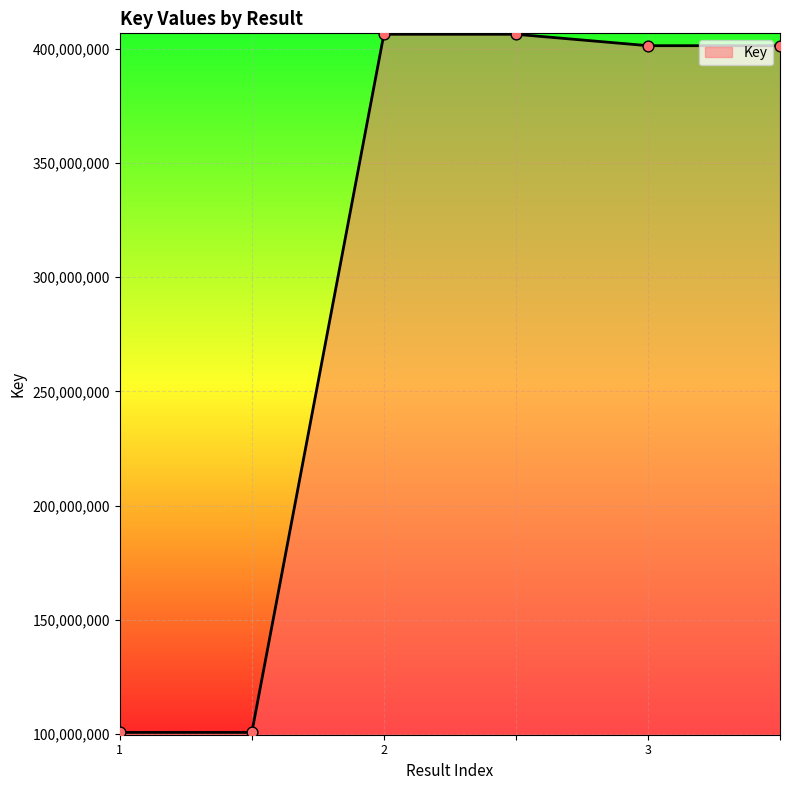

What is the minimum value shown in the chart?

100770016